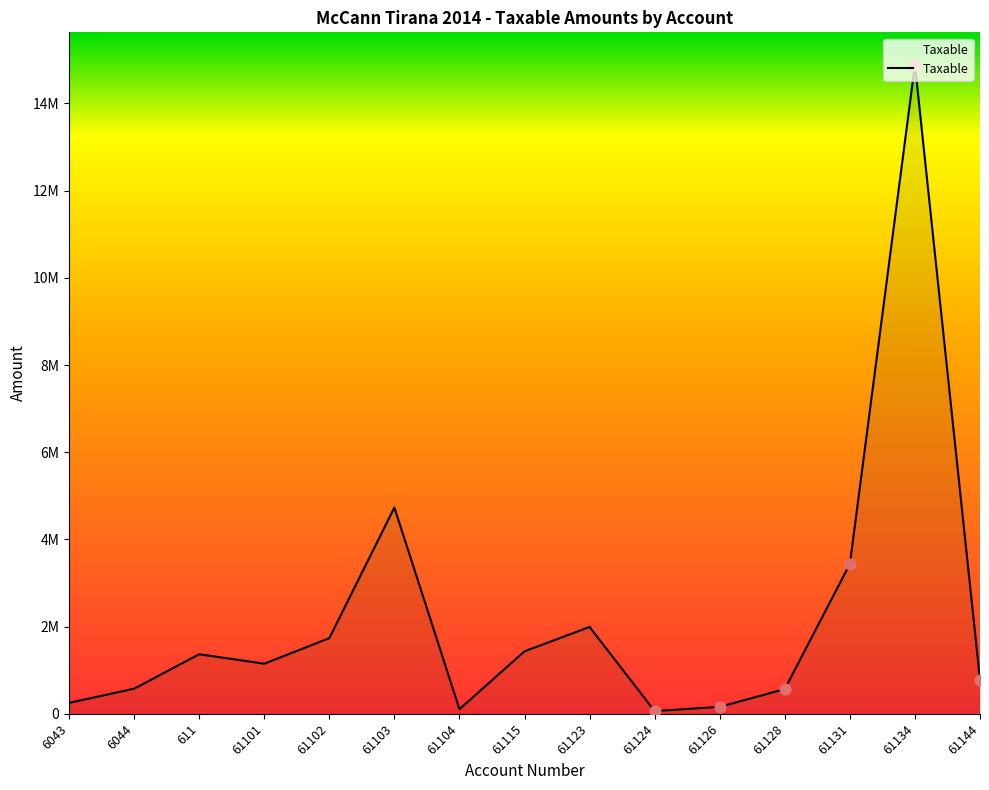

Approximately how many times larger is the value at 61131 compared to 61144?

4.4